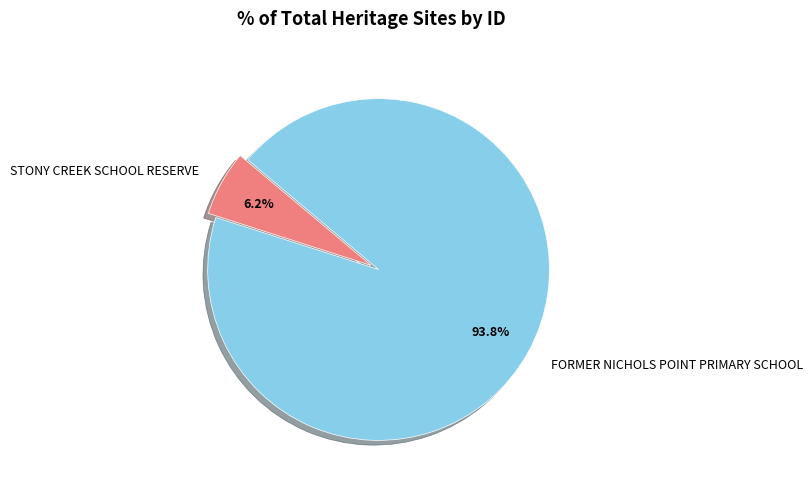

Which category has the biggest portion of the pie?

FORMER NICHOLS POINT PRIMARY SCHOOL